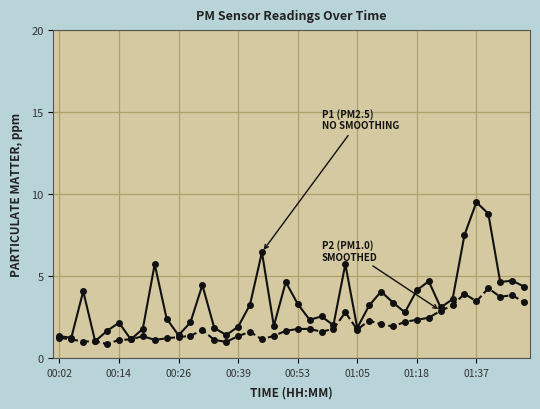

How many data points does each series have?

40